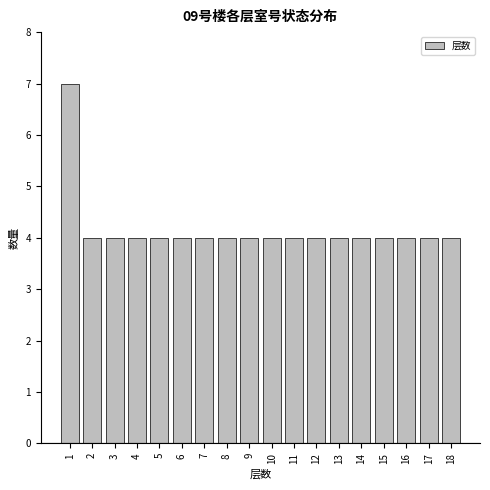

Reading left to right, list all the values displayed in this chart.

1=7	2=4	3=4	4=4	5=4	6=4	7=4	8=4	9=4	10=4	11=4	12=4	13=4	14=4	15=4	16=4	17=4	18=4